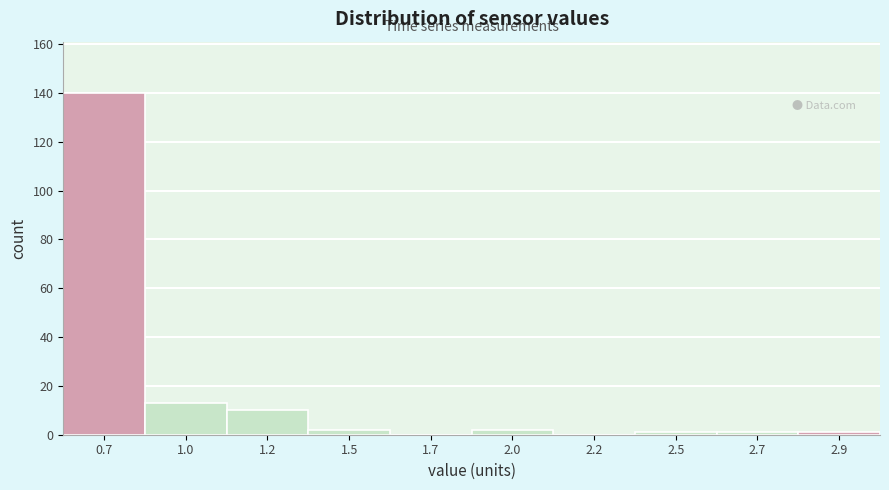

Reading left to right, what are all the values shown in this chart?

0.7=140	1.0=13	1.2=10	1.5=2	1.7=0	2.0=2	2.2=0	2.5=1	2.7=1	2.9=1